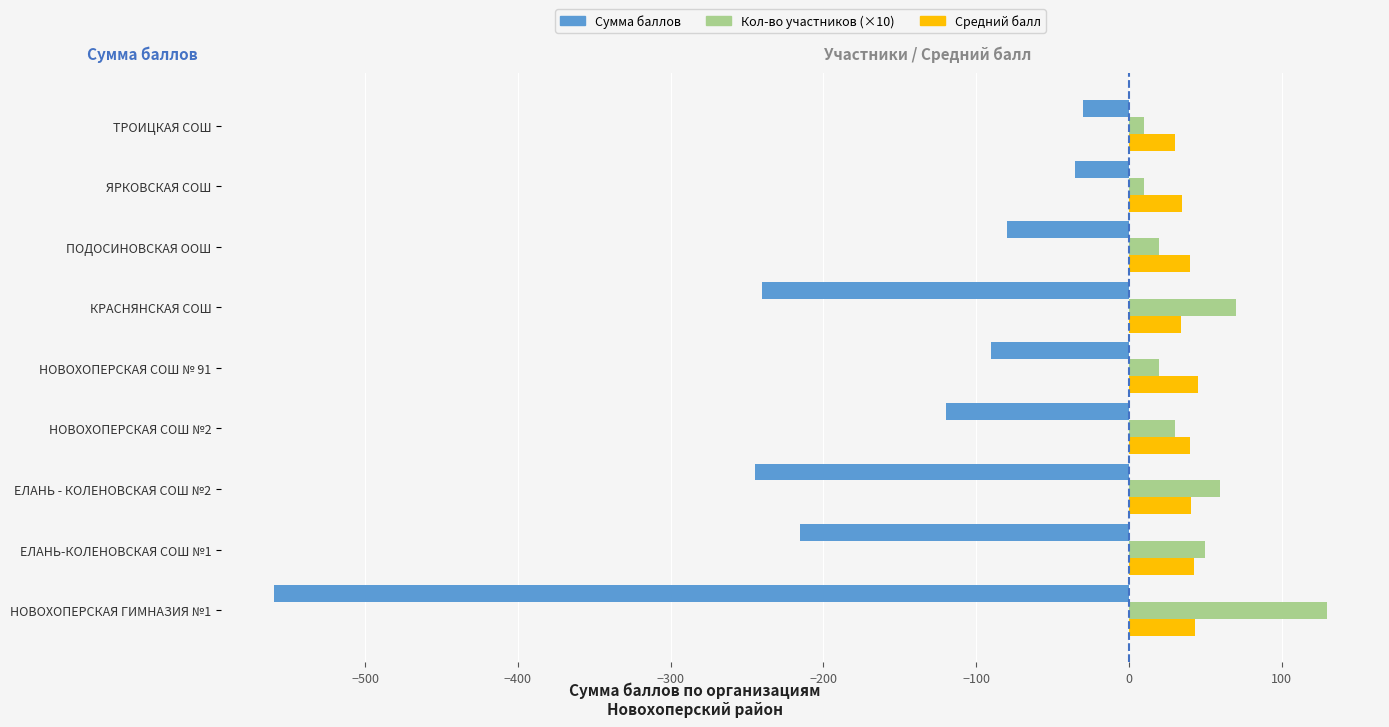

Which series has the widest spread of values?

Сумма баллов